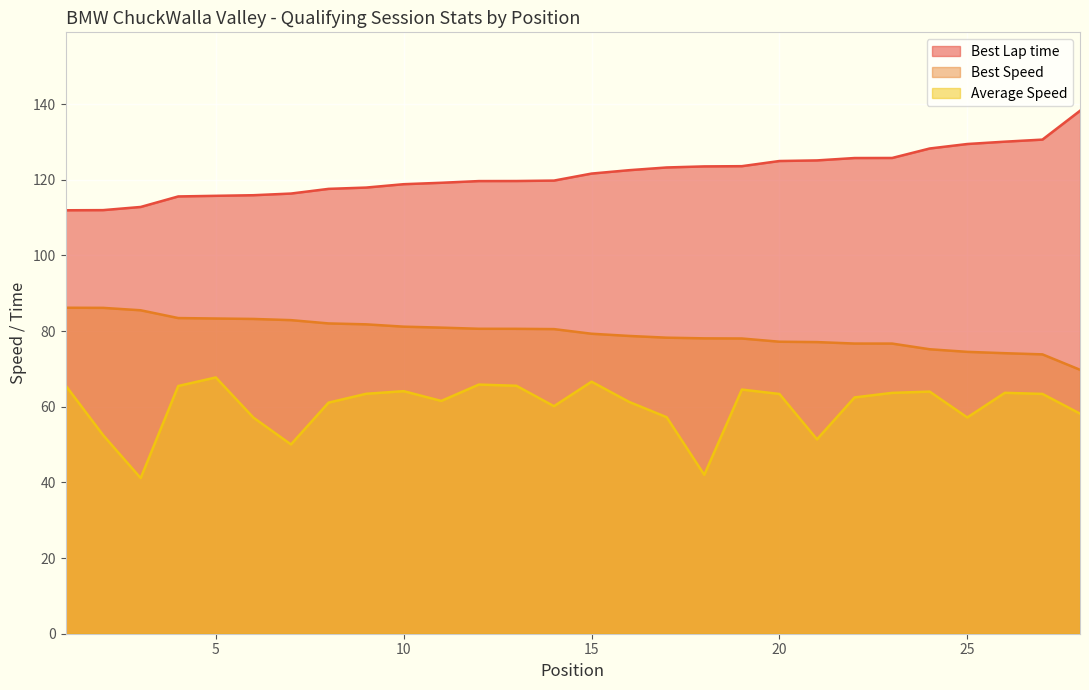

At which label is Average Speed closest to 54?

2